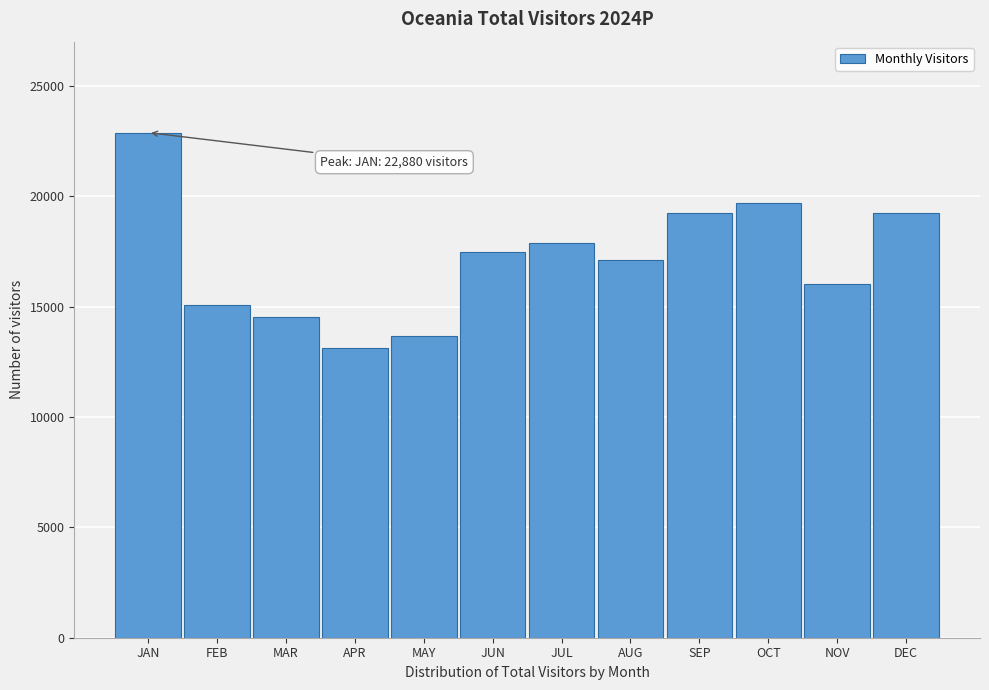

True or false: the data shows 34887.5 at OCT.

False